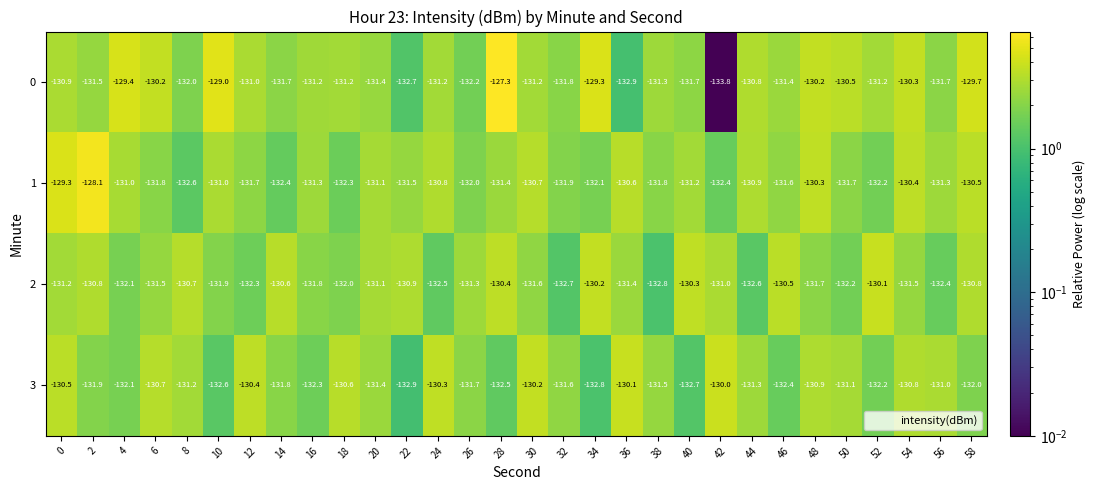

At 30, list the series in order from smallest to largest.

2, 0, 1, 3